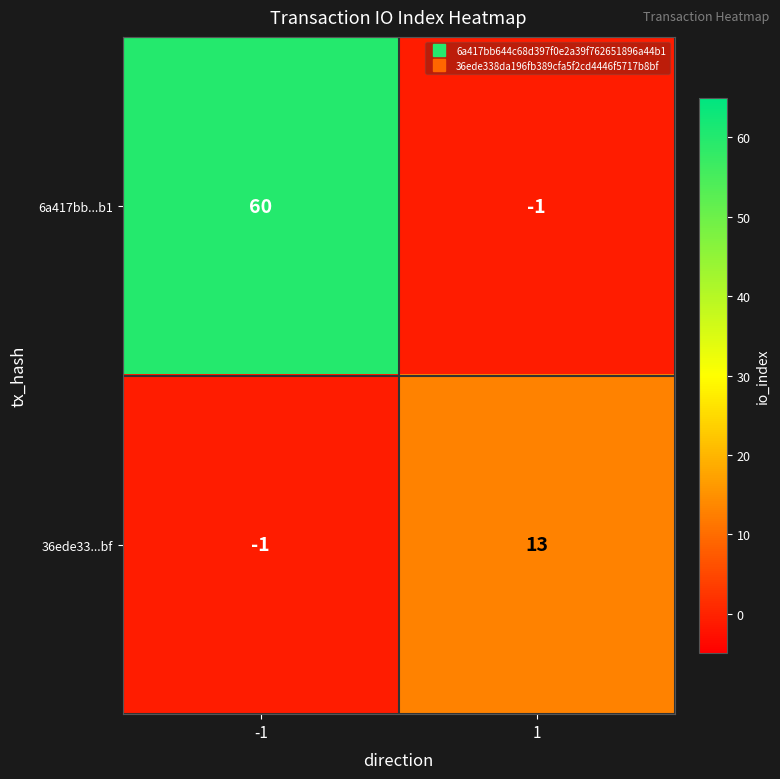

How many positive values does the 36ede33...bf series have?

1